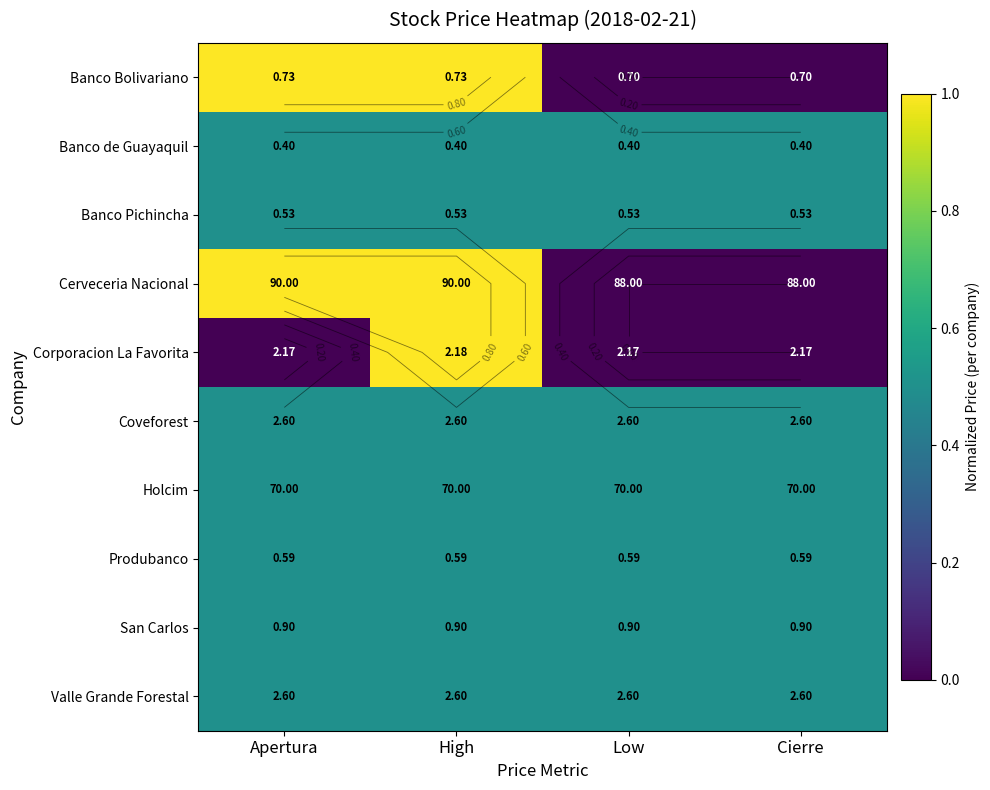

The Produbanco series shows 0.5 at Cierre. True or false?

True